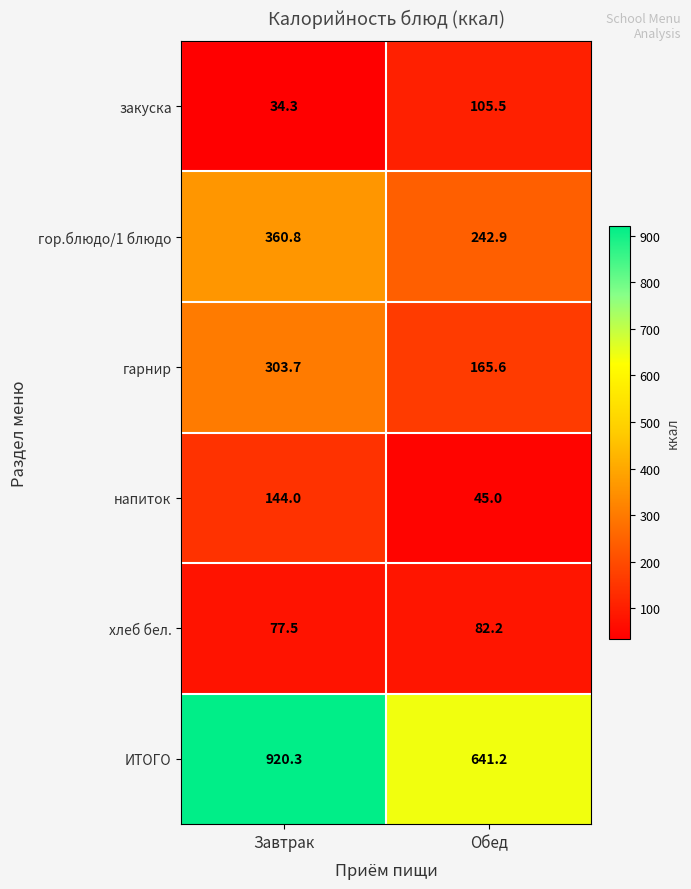

Is the value of гарнир at Завтрак greater than the value of гор.блюдо/1 блюдо at Обед?

Yes